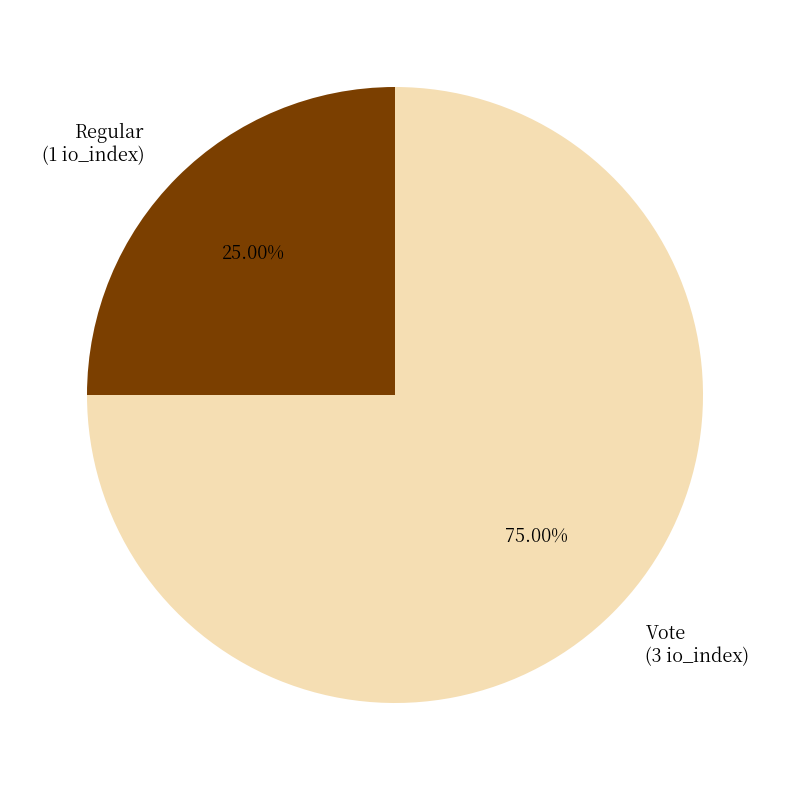

Approximately how many times larger is the value at Vote (3 io_index) compared to Regular (1 io_index)?

3.0